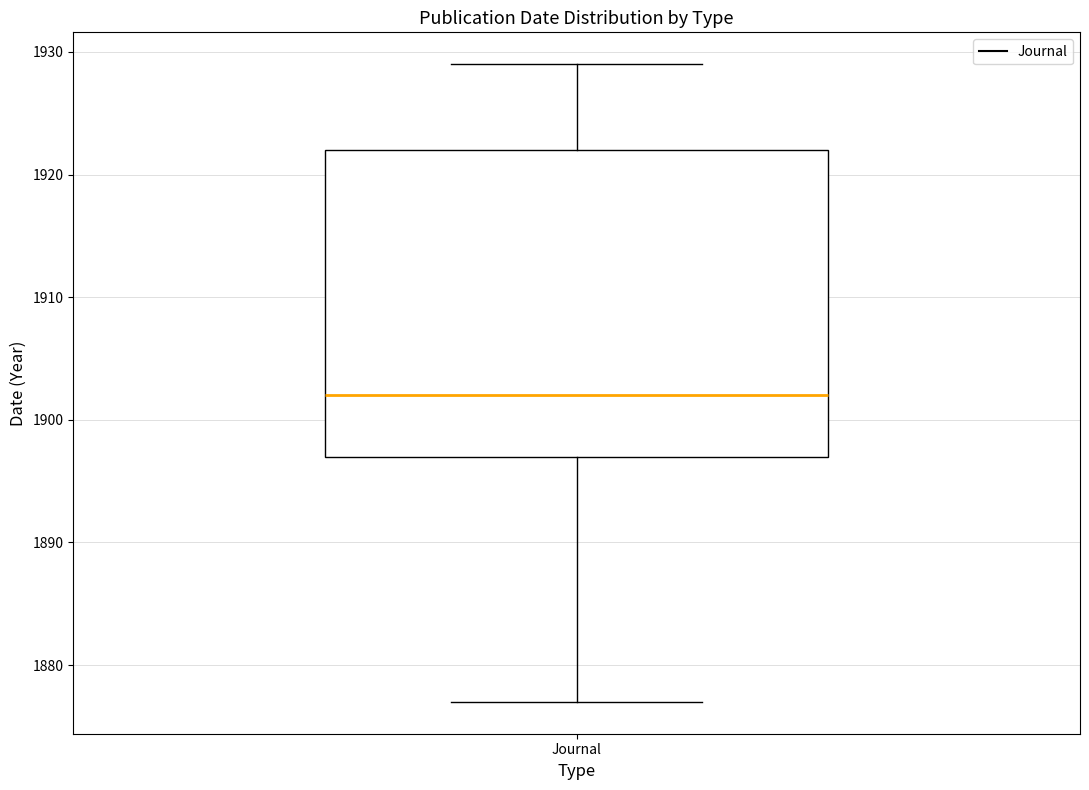

Where does the upper whisker of the box for Journal end on the y-axis? The values are not printed on the chart, so give them approximately, as read against the axis.

1929